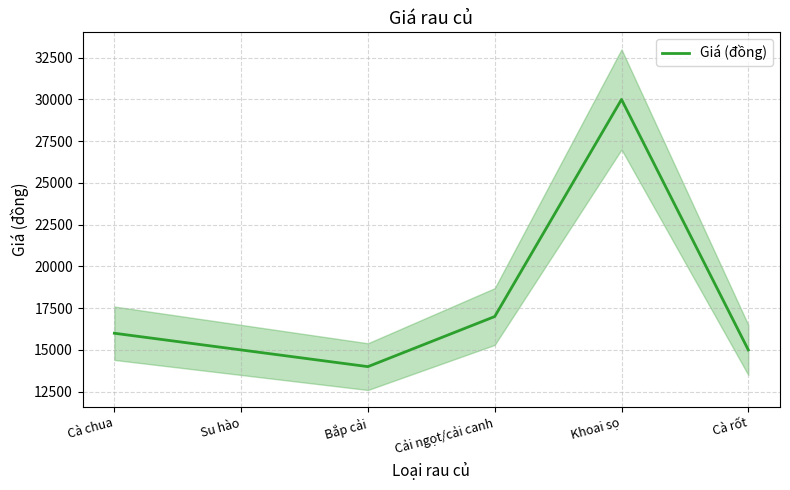

What is the label of the 1st point from the left?

Cà chua